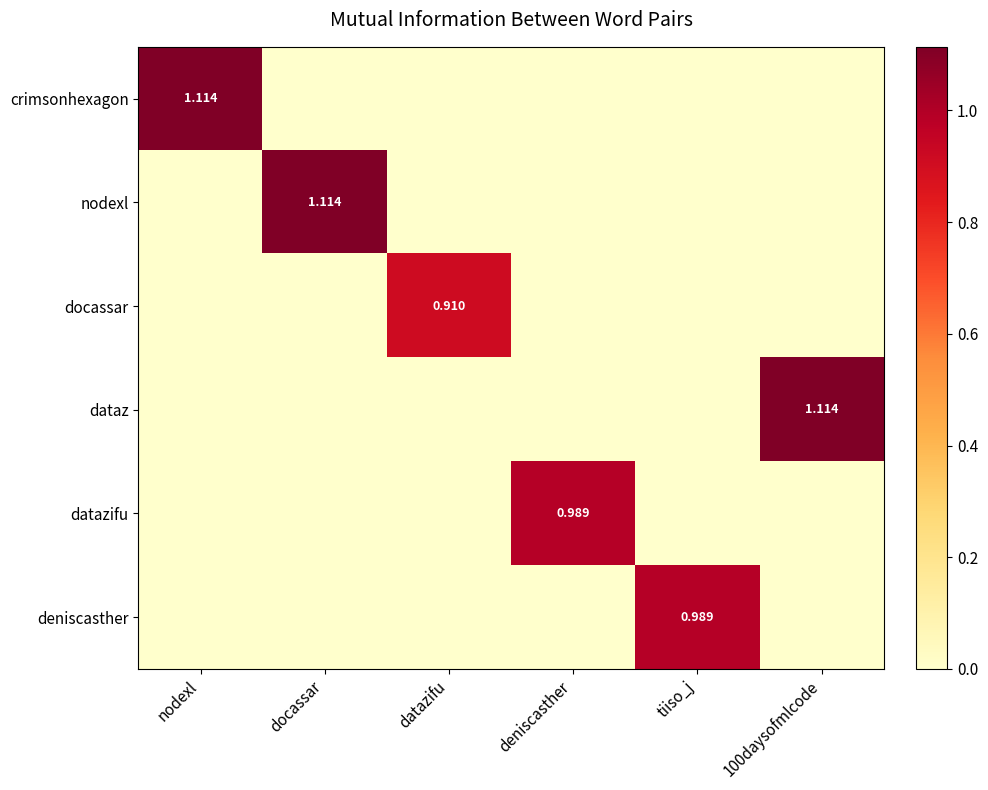

How many values in dataz are above zero?

1